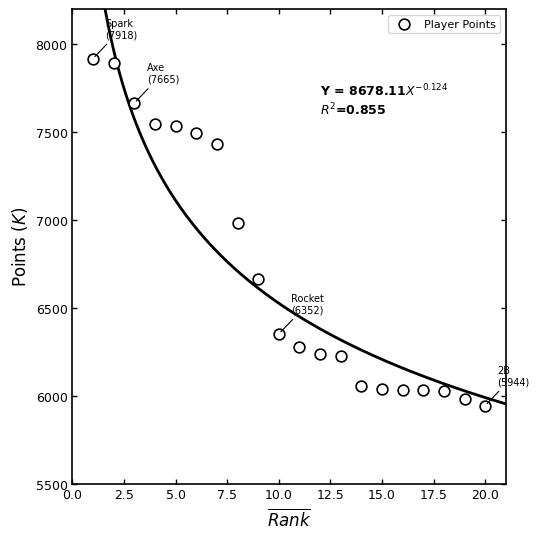

What Y value in the scatter plot is closest to 6931?

6982